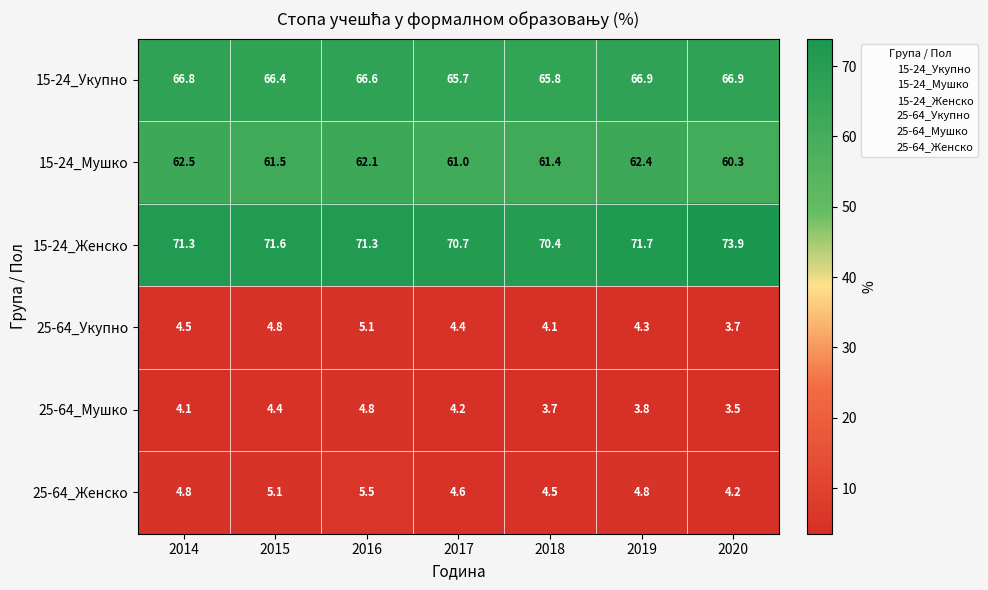

What is the sum of all 15-24_Мушко values?

431.2